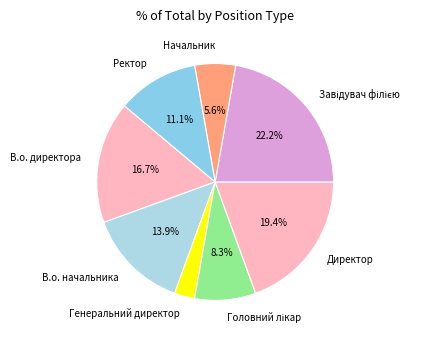

Which category has the smallest portion of the pie?

Генеральний директор